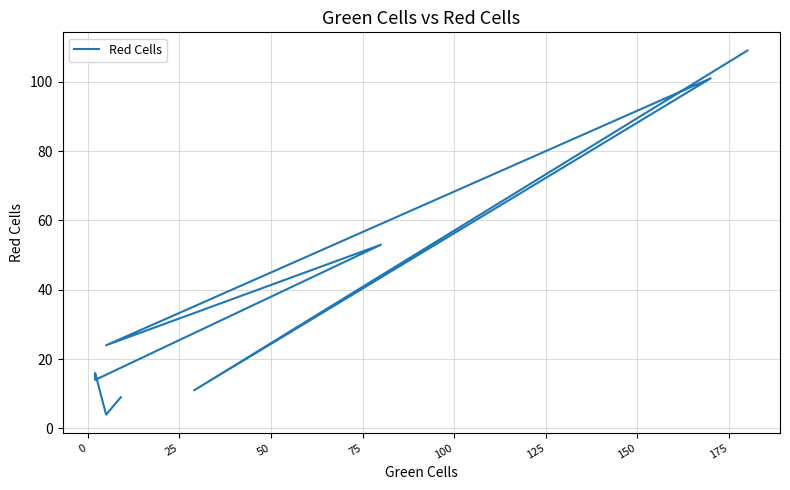

Is it true that the value at −25 is 13?

False